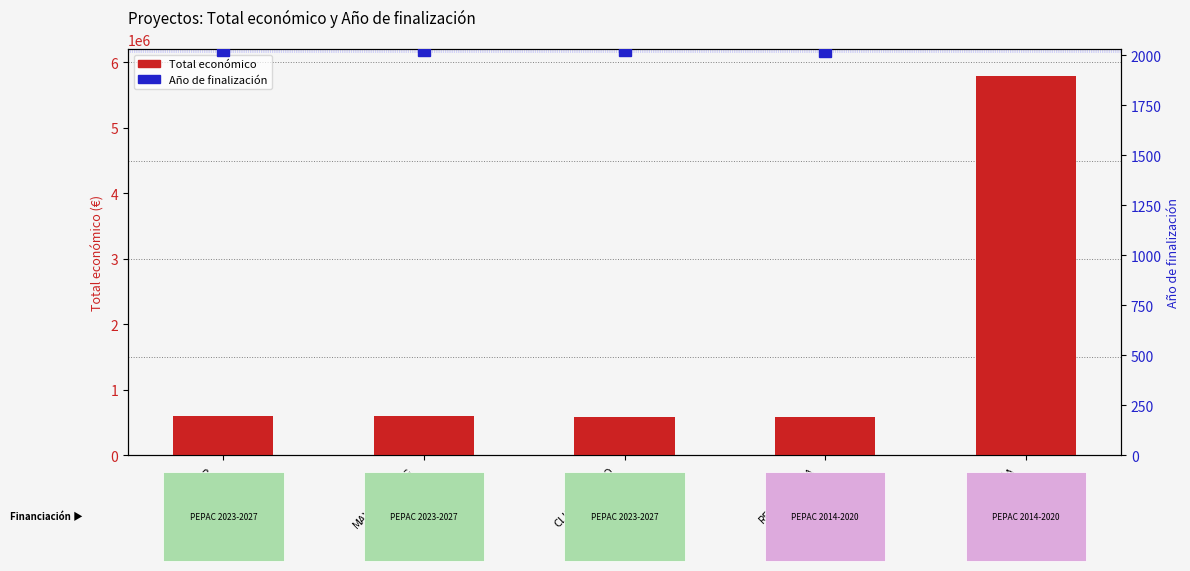

What is the value of the Año de finalización bar at the 1st from the left?

2026.0